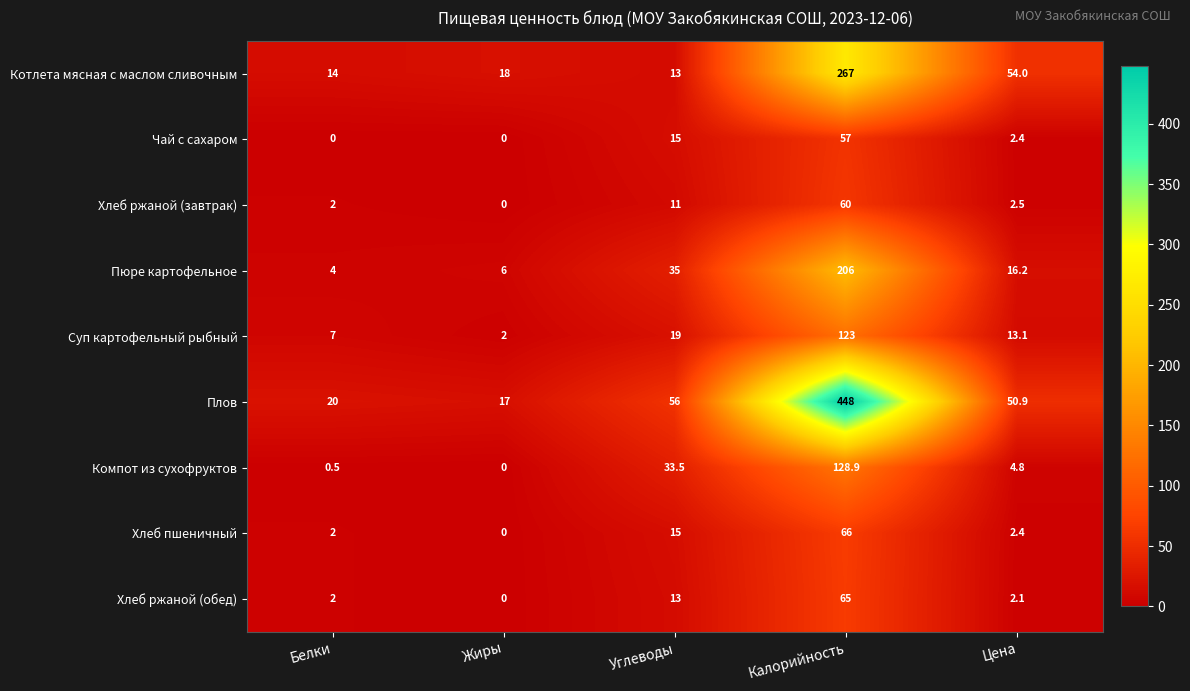

At which category does the chart reach its peak across all series?

Калорийность